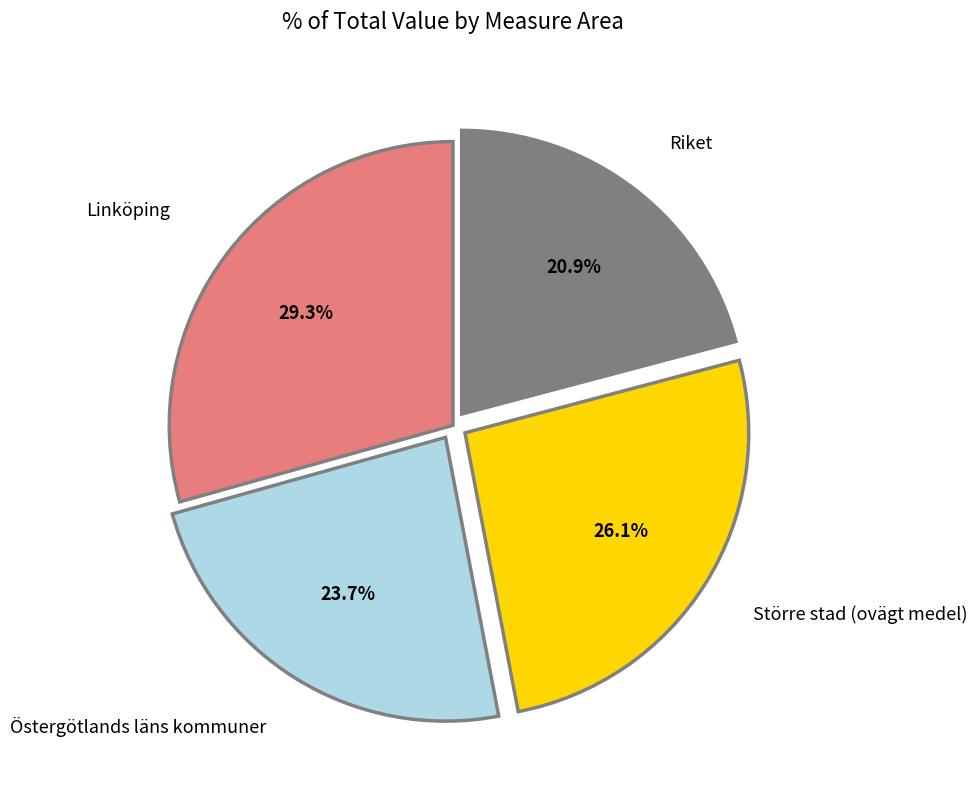

How many segments does this pie chart have?

4